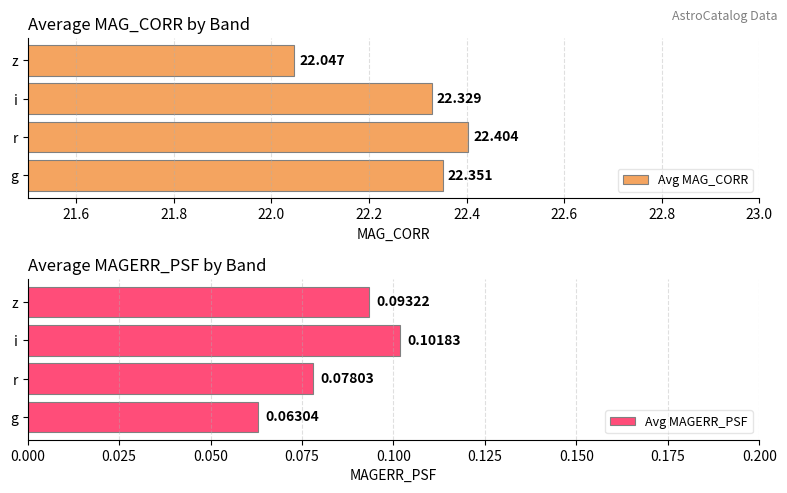

List the labels in order of Avg MAG_CORR value, largest first.

r, g, i, z